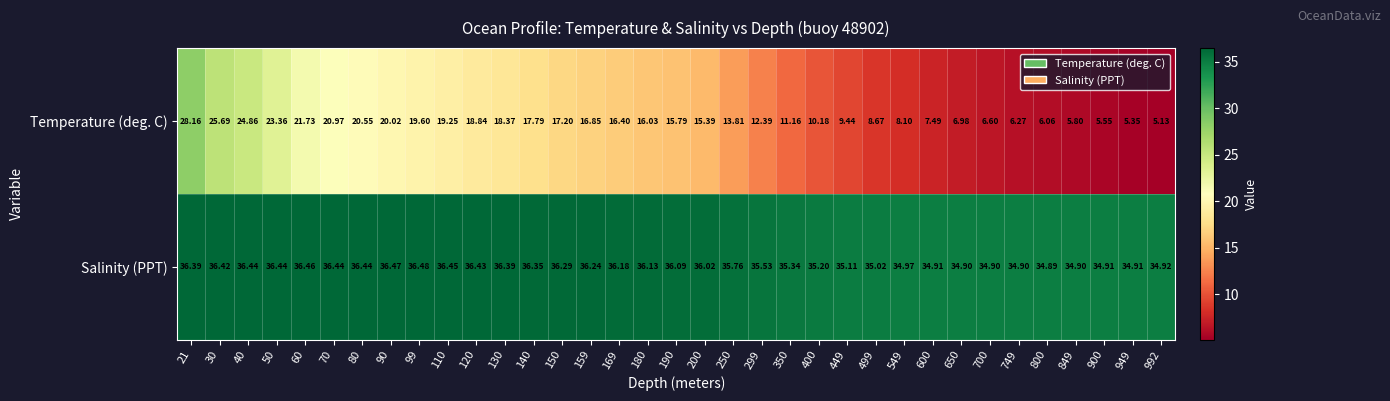

Which series has the widest spread of values?

Temperature (deg. C)